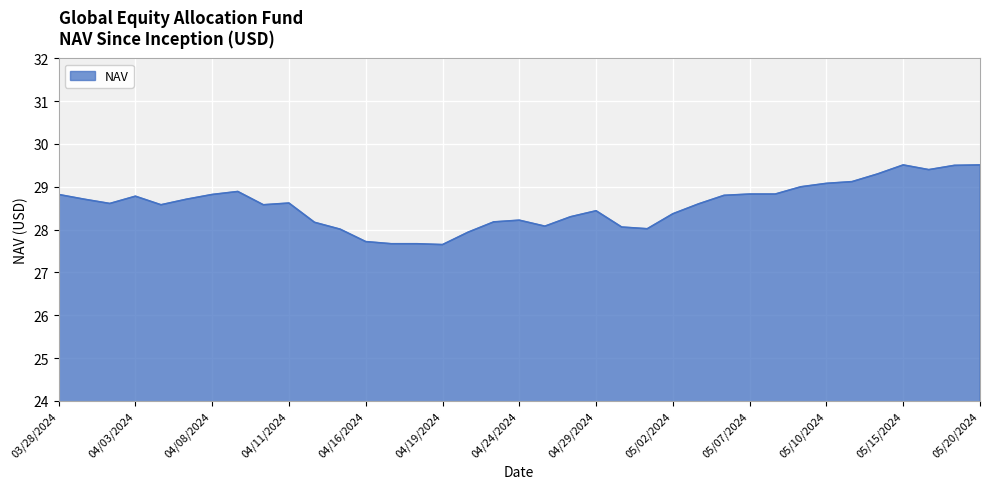

What is the greatest value displayed?

29.5